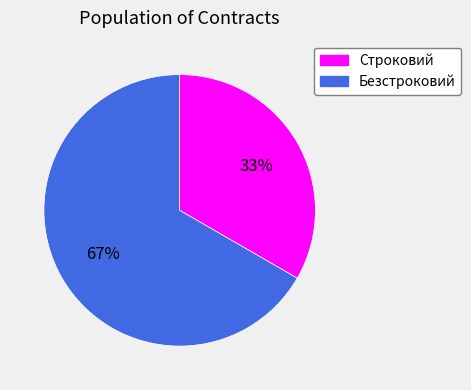

True or false: Безстроковий accounts for 67% of the total.

True